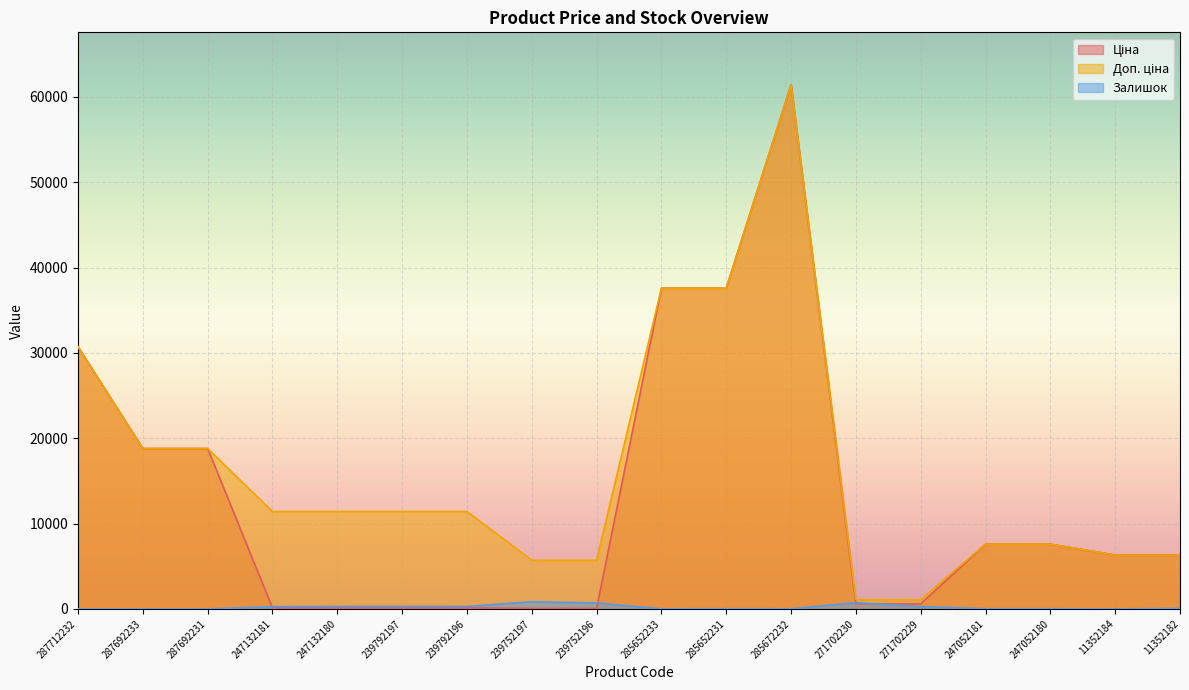

True or false: Доп. ціна and Ціна intersect in this chart.

False